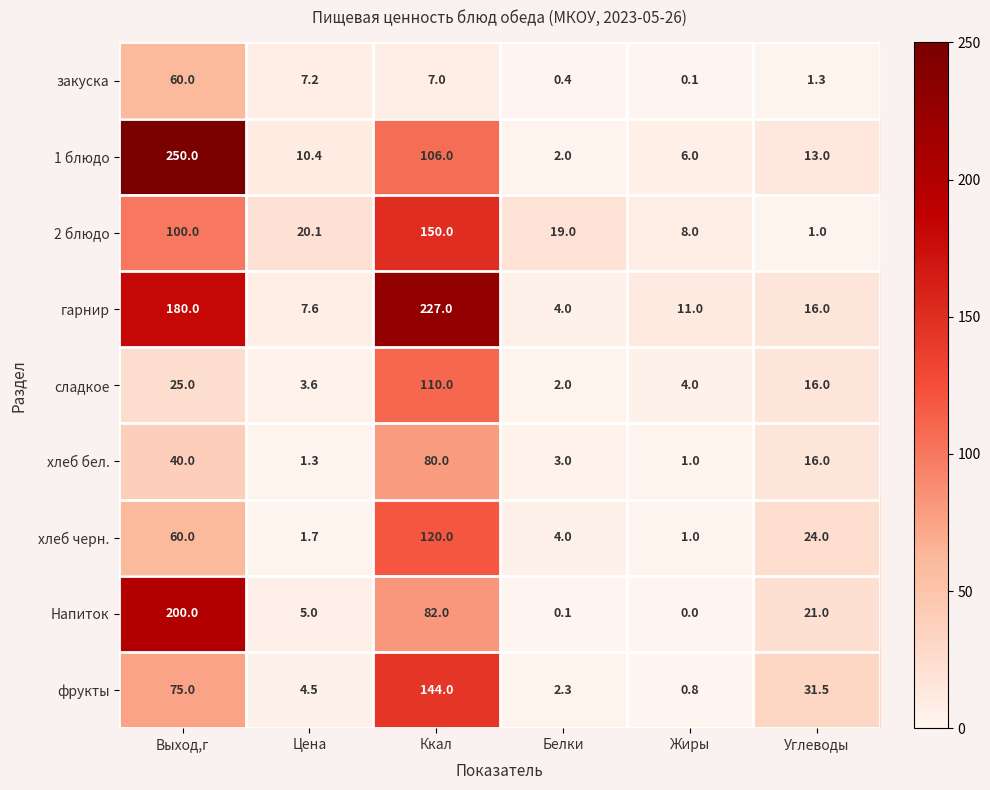

At which category is the sum across all series the highest?

Ккал